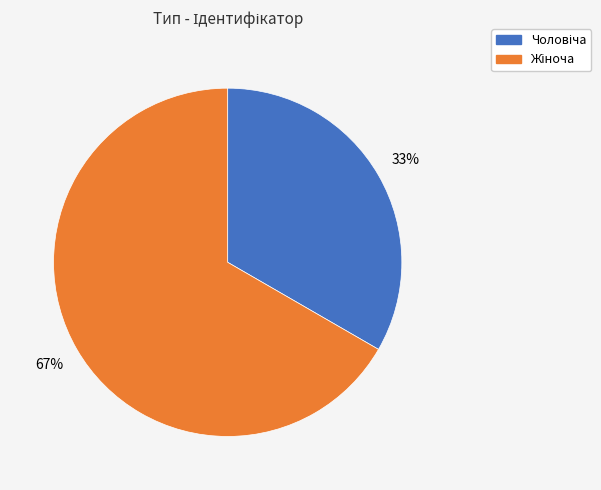

To the nearest percent, what is the average slice percentage?

50%